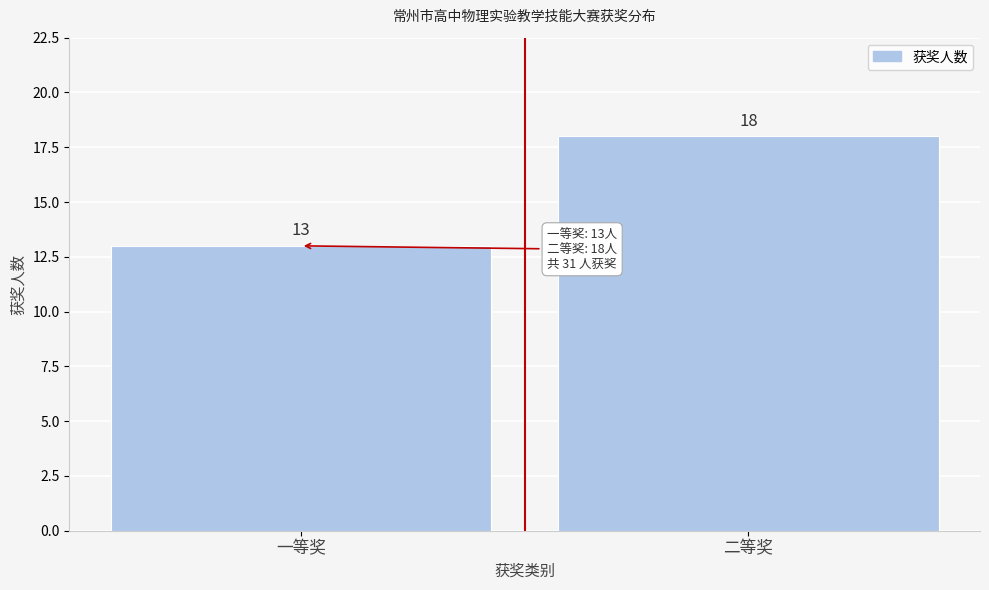

Reading right to left, list all the values displayed in this chart.

二等奖=18	一等奖=13